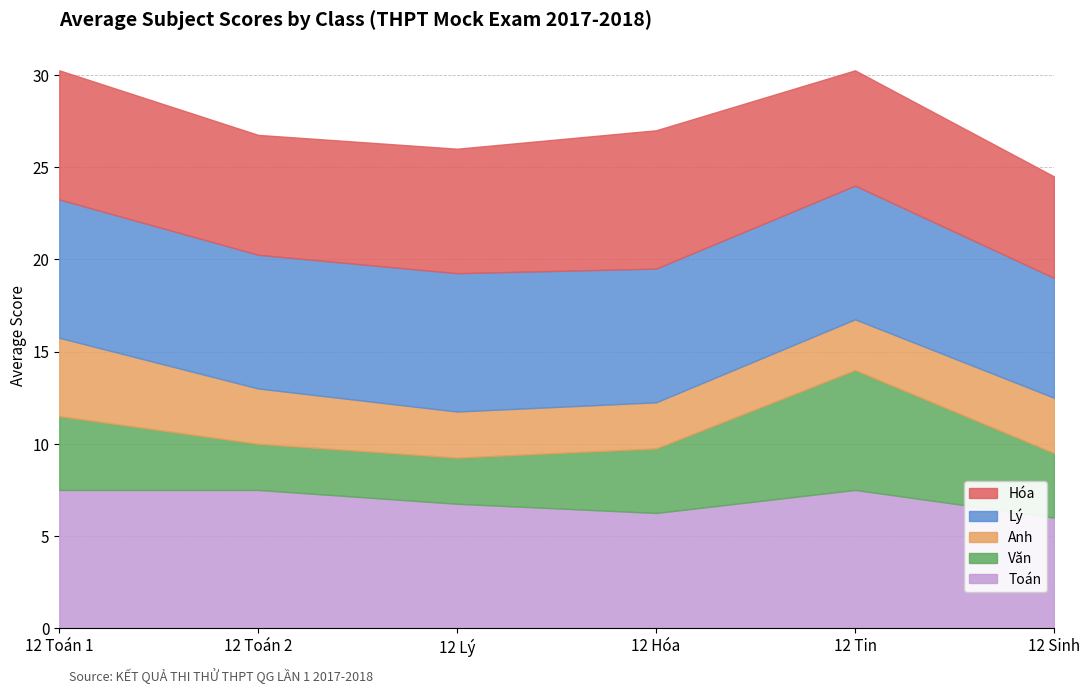

Does the chart have visible grid lines?

Yes